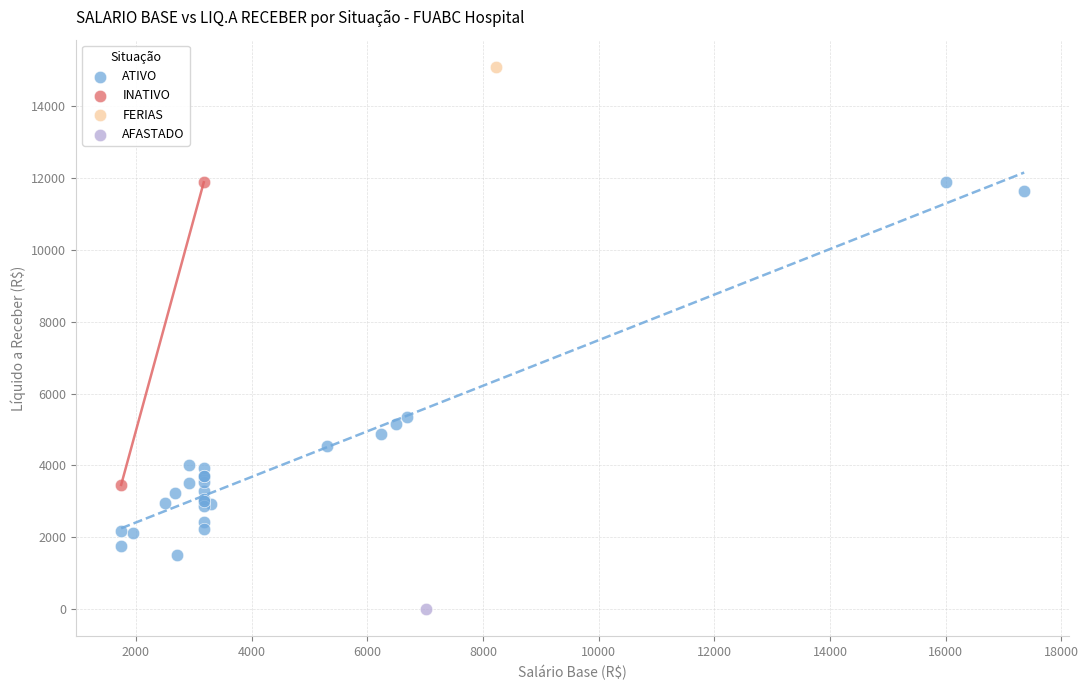

What are all the series names shown in the legend?

ATIVO, INATIVO, FERIAS, AFASTADO